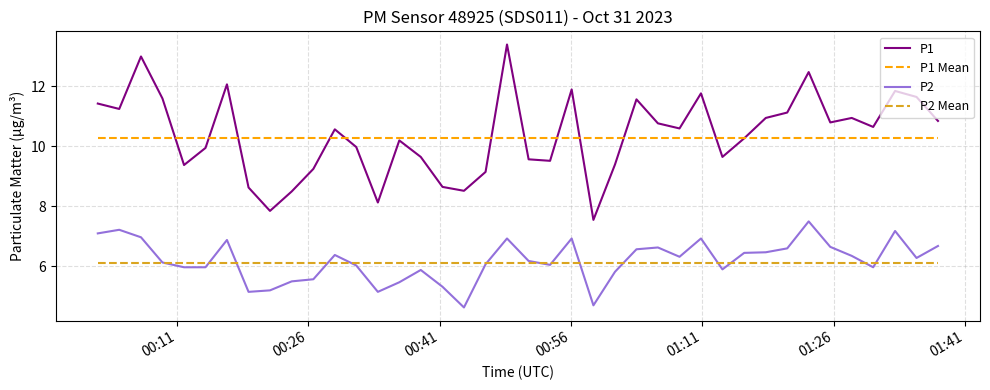

Which series has the widest spread of values?

P1